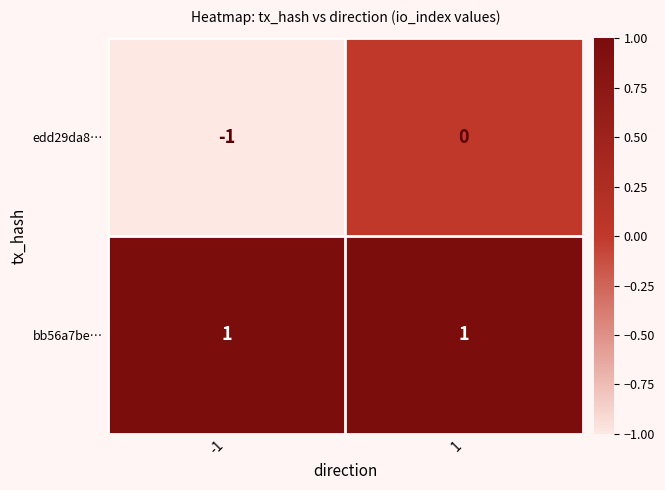

Reading left to right, extract all data points from this chart.

edd29da8…: -1=-1	1=0
bb56a7be…: -1=1	1=1